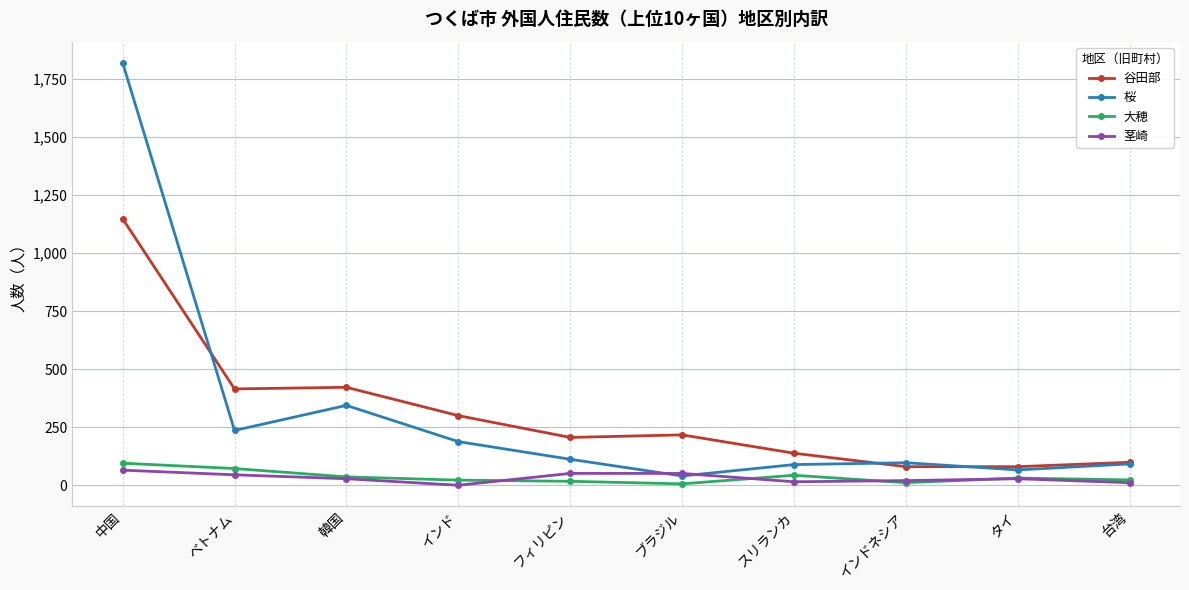

What is the label of the 8th point from the left?

インドネシア